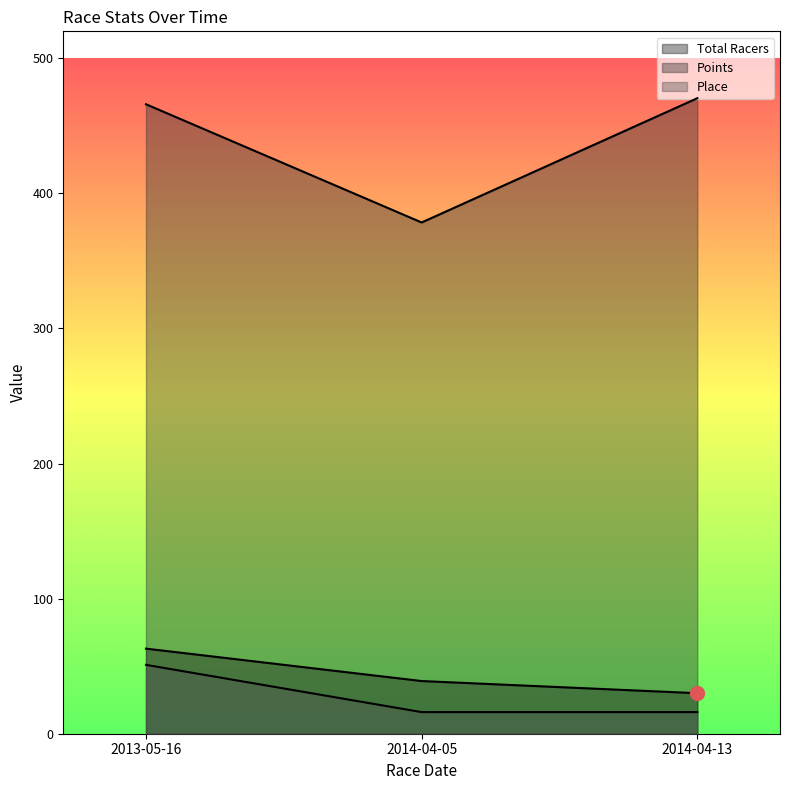

Which category has the lowest value in the Total Racers series?

2014-04-13